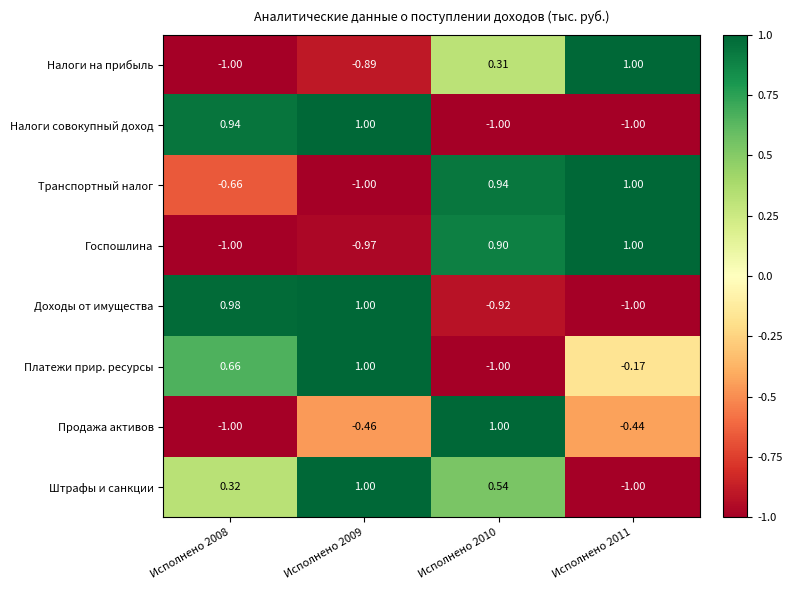

Between Исполнено 2008 and Исполнено 2010, which series saw the biggest shift?

Продажа активов